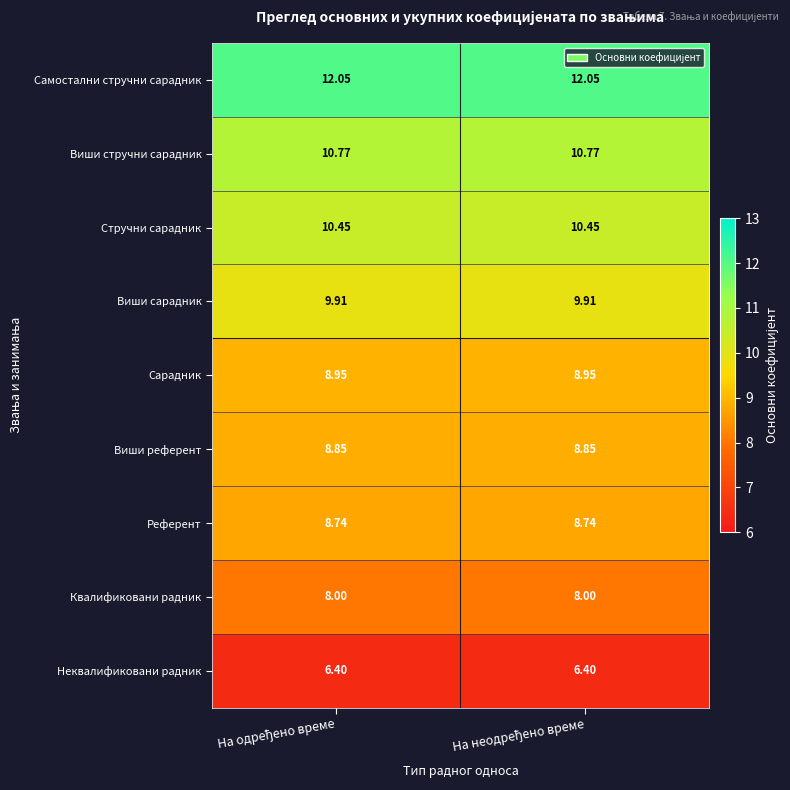

Which series has the largest total across all categories?

Самостални стручни сарадник